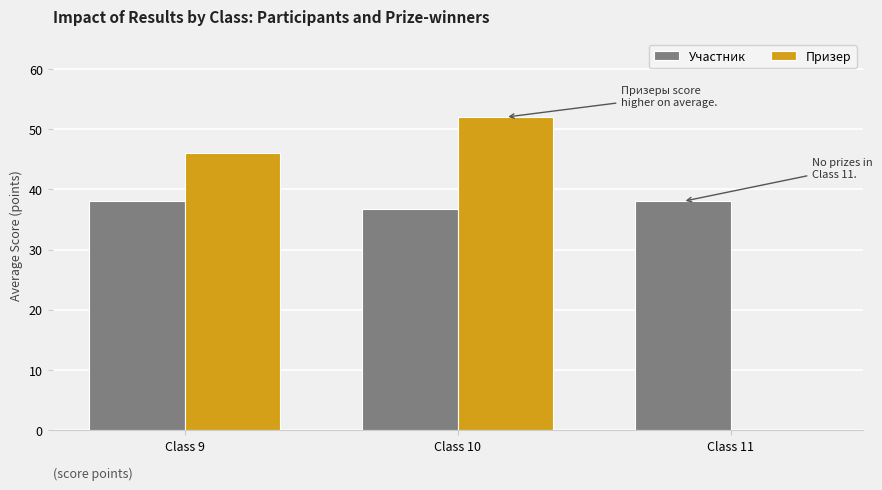

How many groups of bars are there?

3